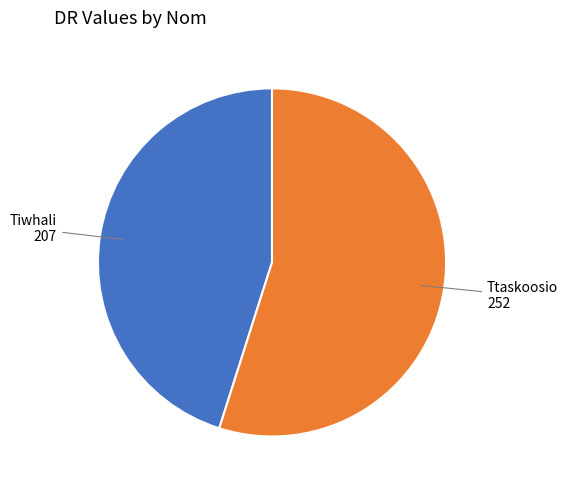

Does any single category account for the majority?

Yes